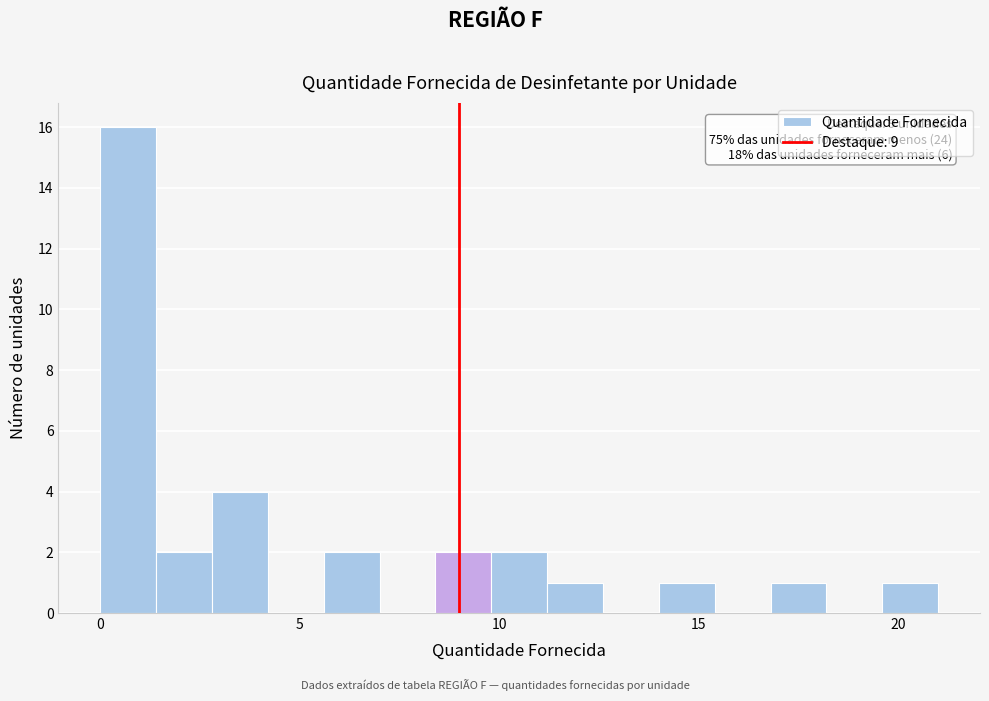

Around what value on the x-axis is the tallest bar? Give the approximate position of its centre, as read against the axis.

0.5